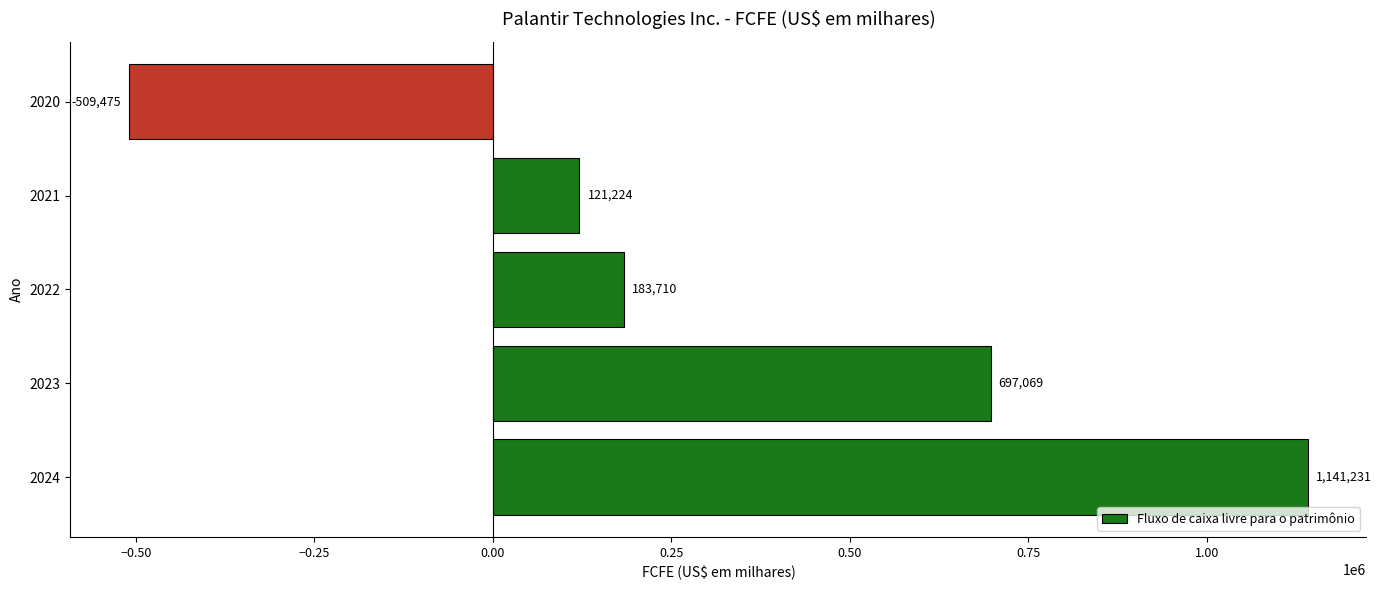

The chart shows a value of -282642 at 2020. True or false?

False